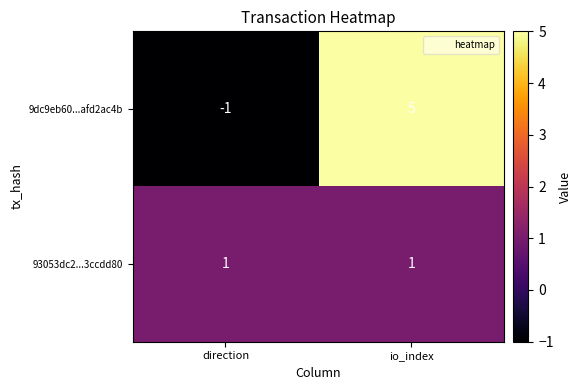

At io_index, list the series in order from smallest to largest.

93053dc2...3ccdd80, 9dc9eb60...afd2ac4b